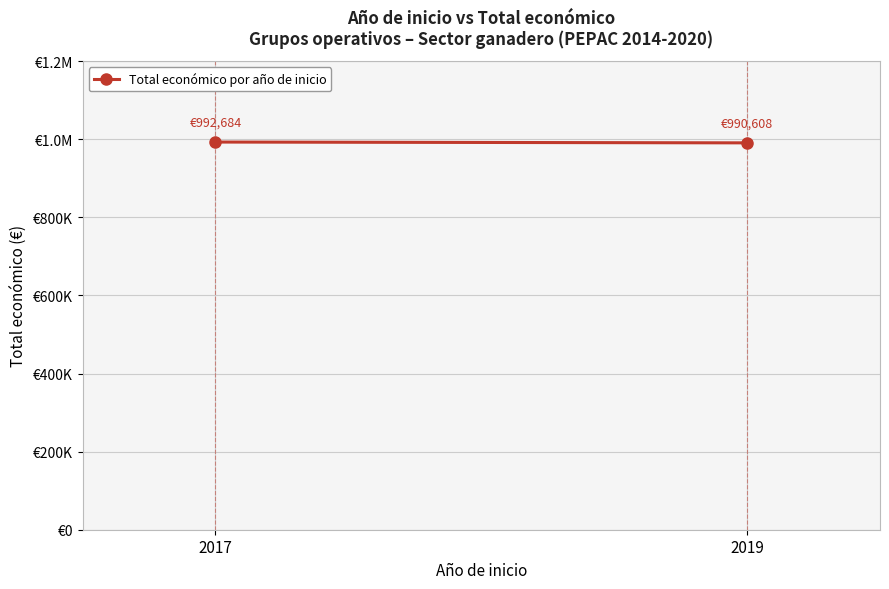

Count the values in the range 990608 to 992684.

2